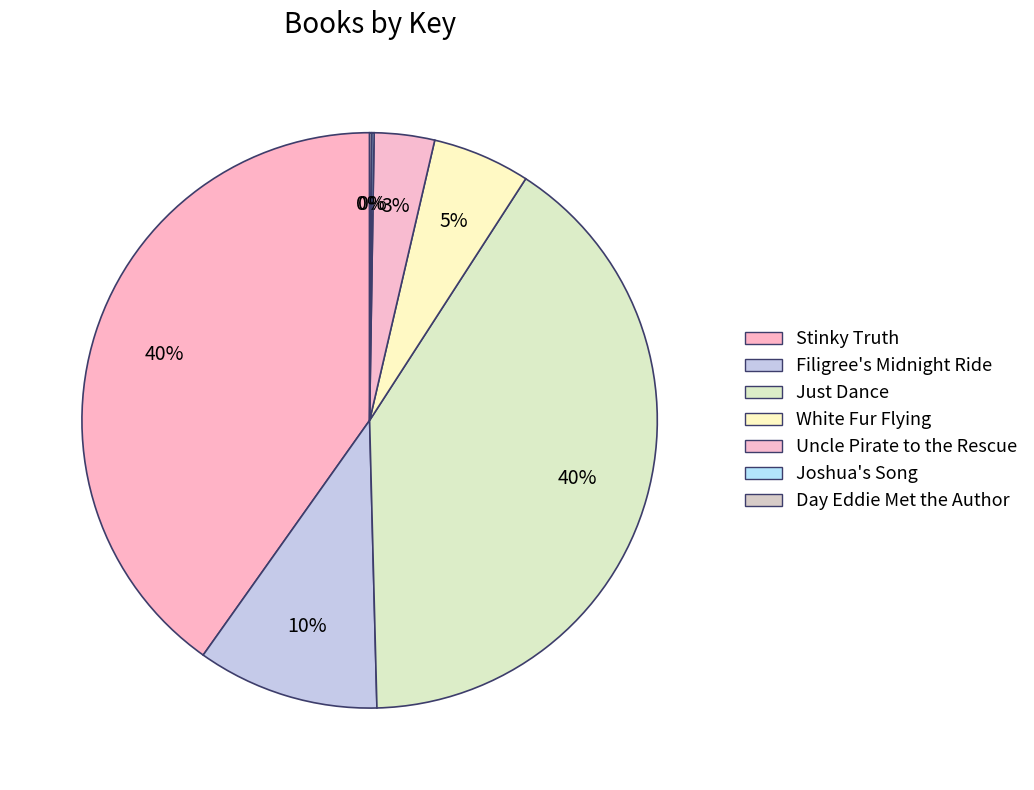

Between Just Dance and Filigree's Midnight Ride, which is larger?

Just Dance